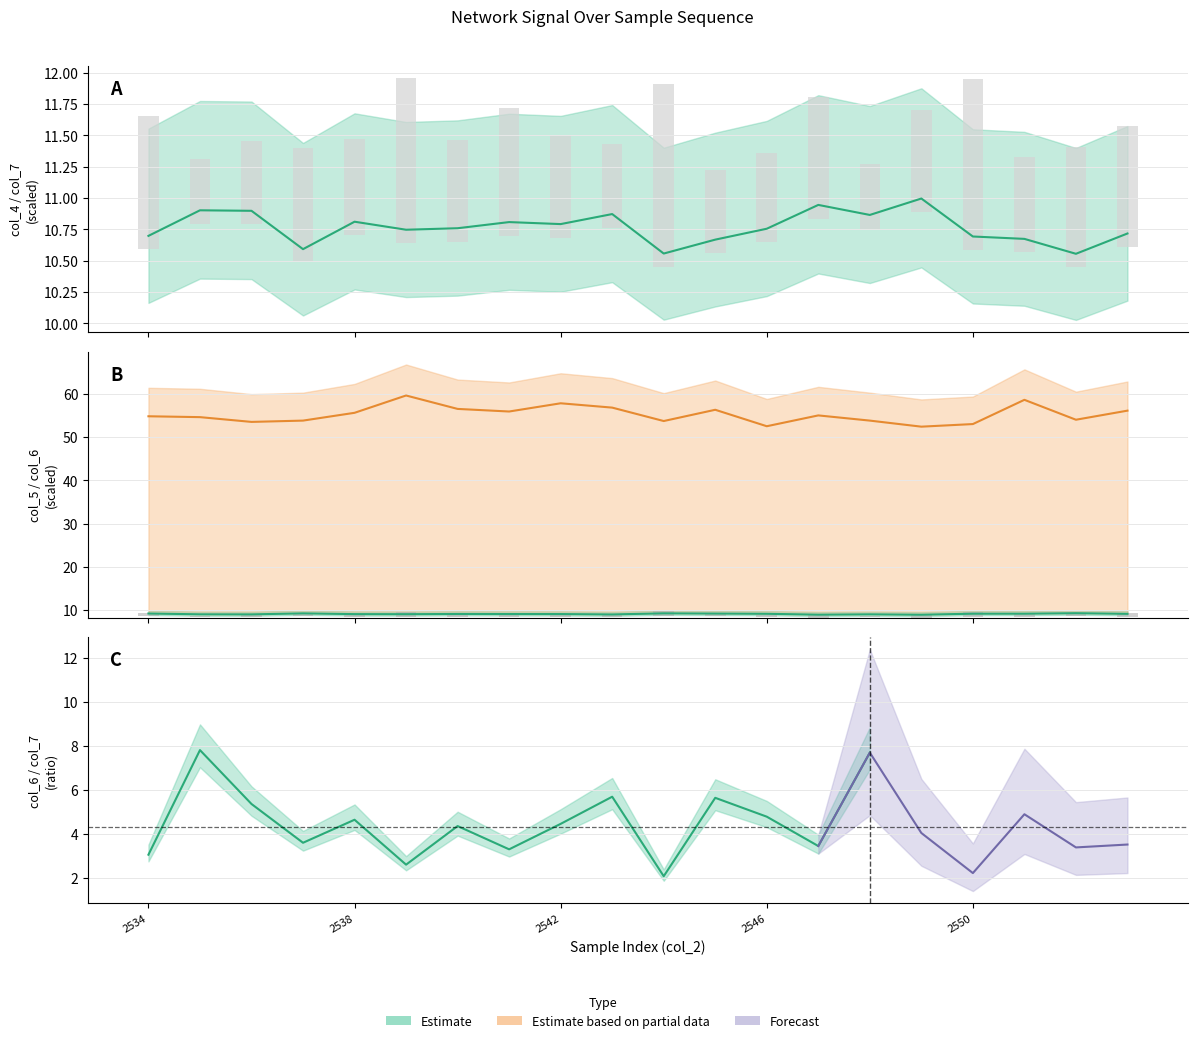

What is the sum of the col_5 values at 7 and 2542?

18.2